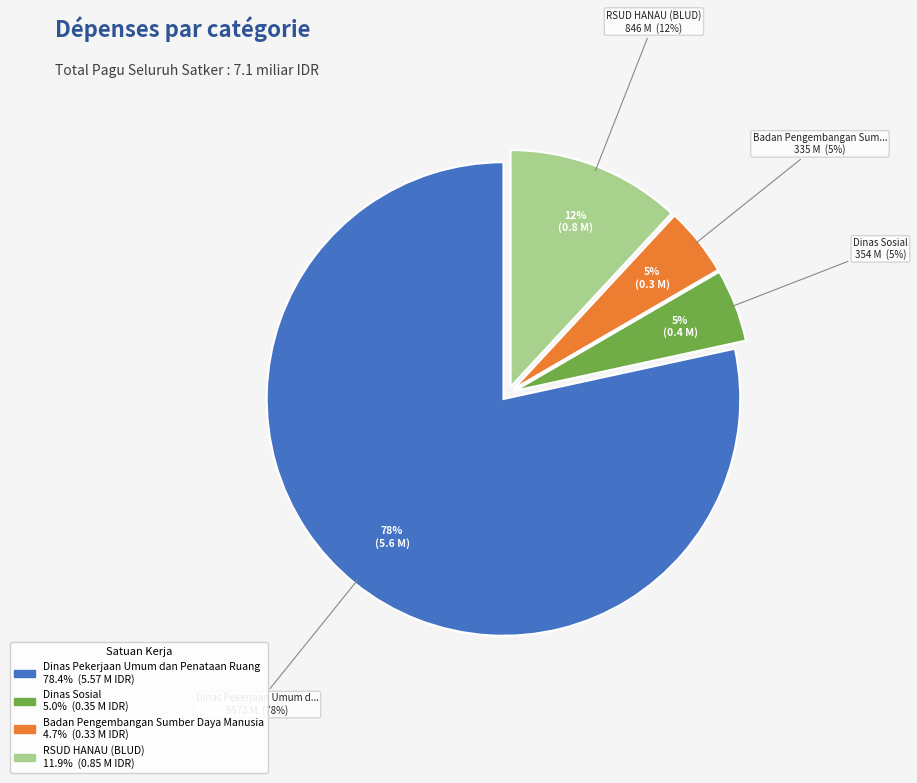

Does Dinas Pekerjaan Umum dan Penataan Ruang represent more than half of the total?

No